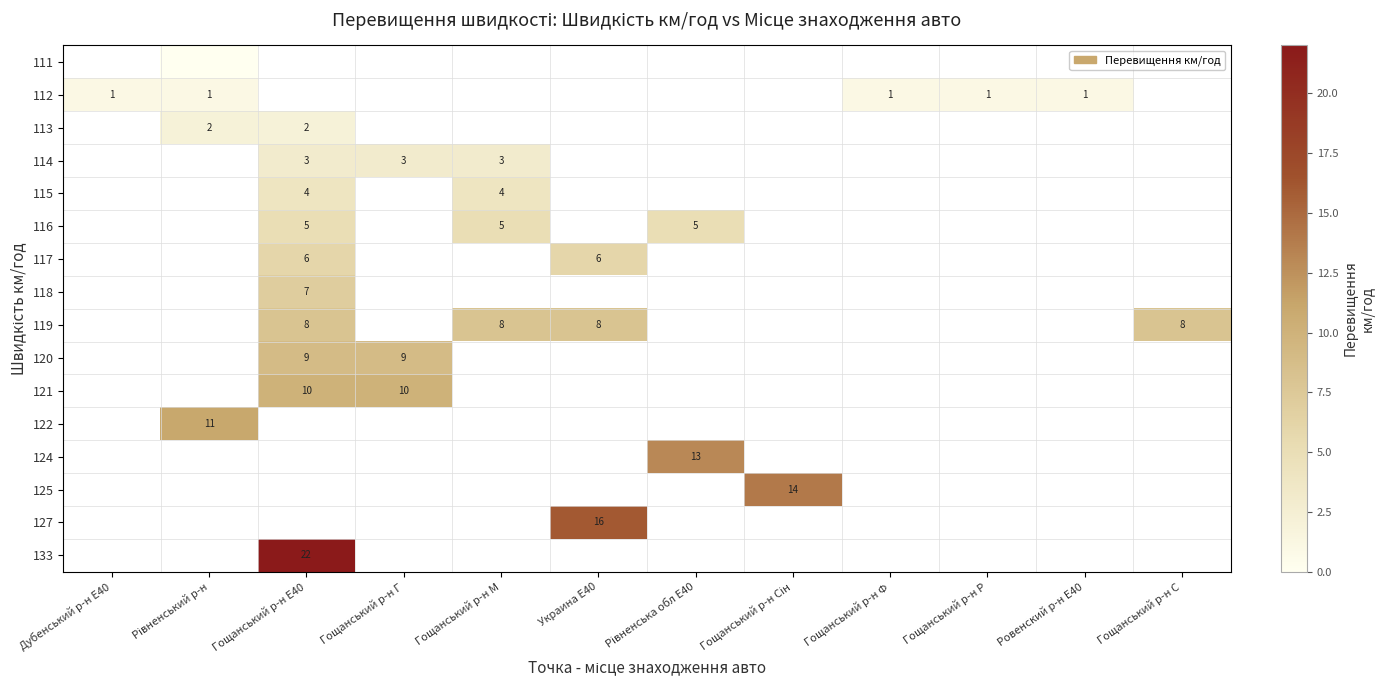

The value of 121 at Гощанський р-н Г is 10. True or false?

True